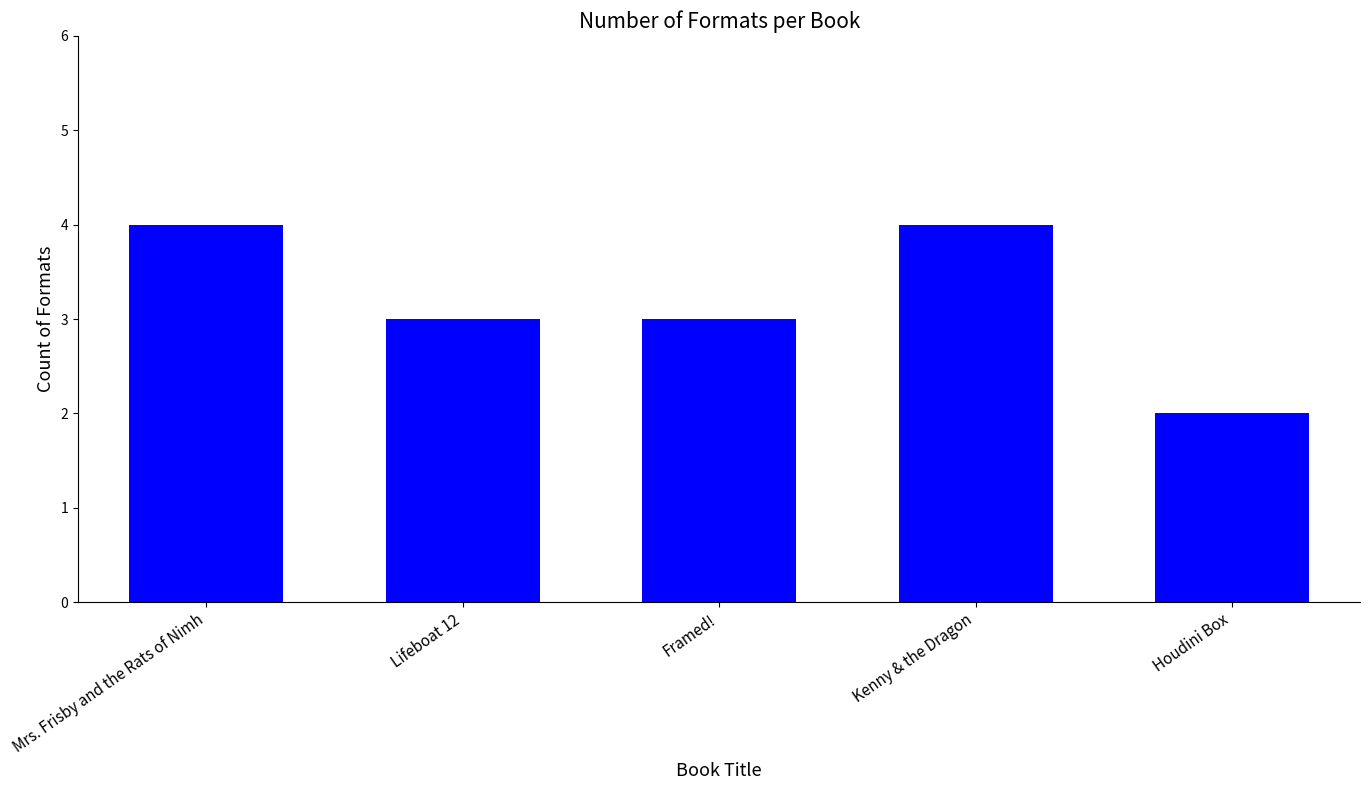

Is it true that the value at Lifeboat 12 is 2?

False